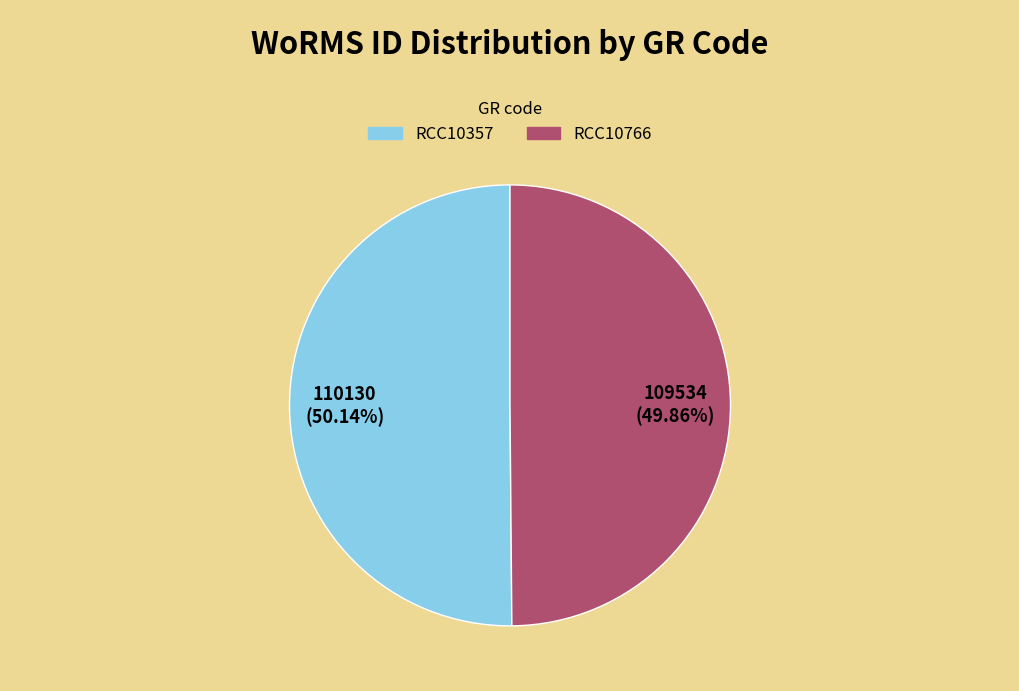

To the nearest percent, what is the combined percentage of RCC10766 and RCC10357?

100%